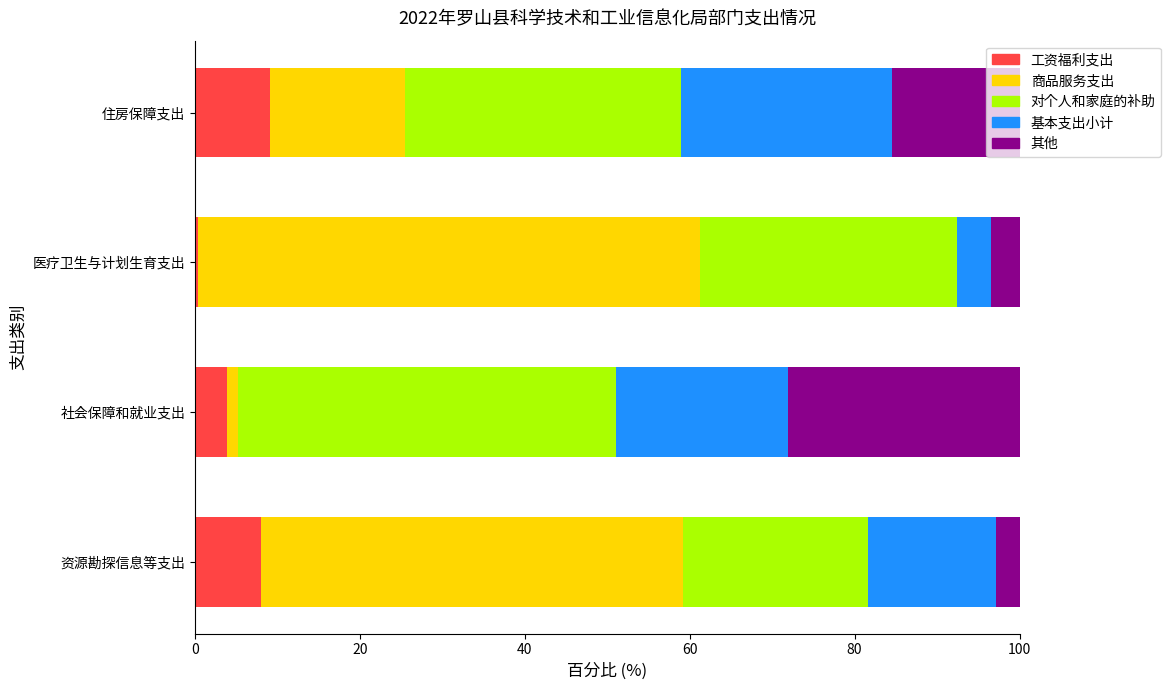

What is the total value across all series at 住房保障支出?

100.0